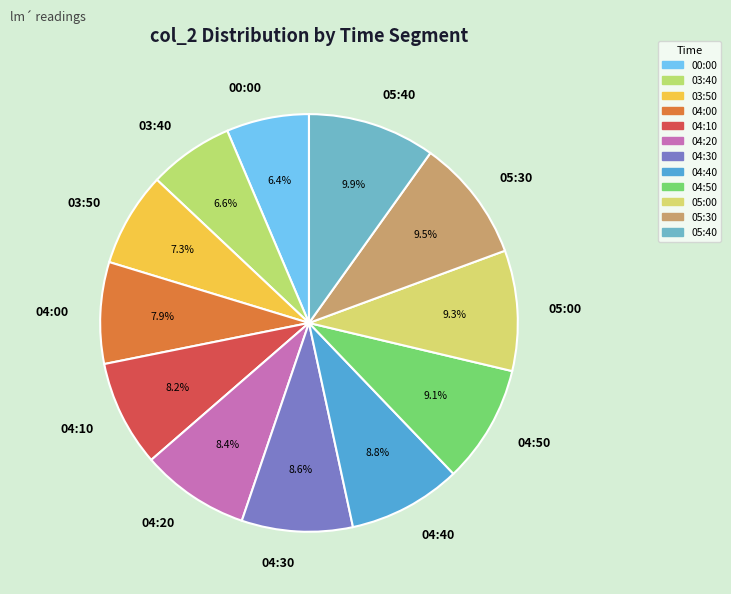

Approximately how many times larger is the value at 05:30 compared to 03:40?

1.4